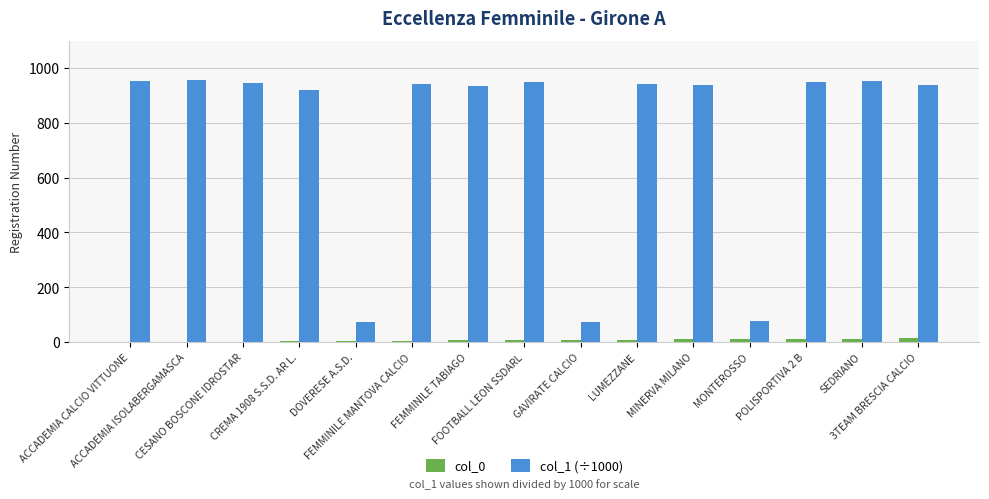

What is the average value of the col_1 (÷1000) series?

768.9